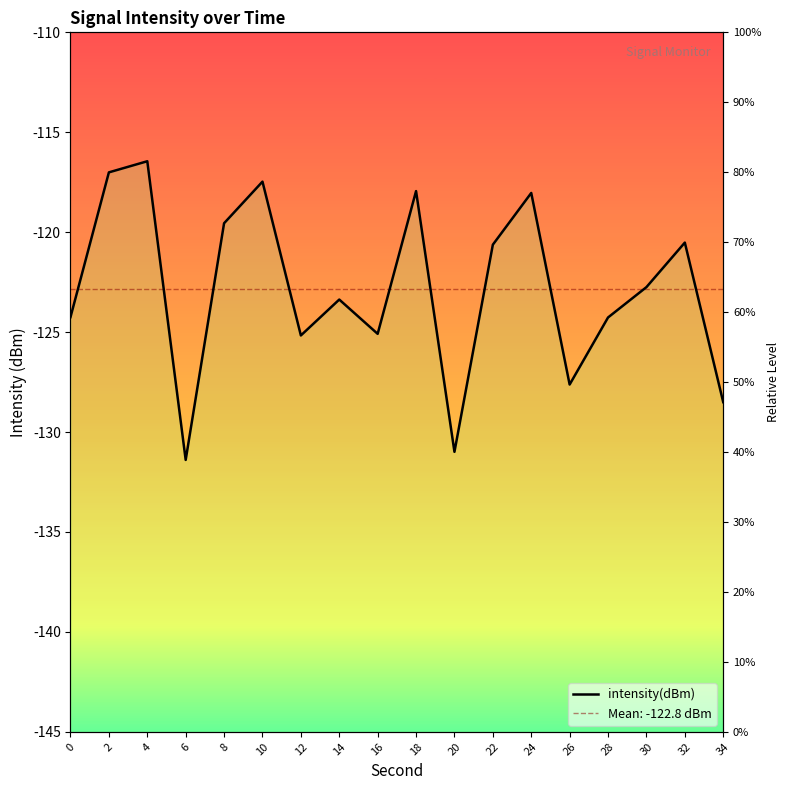

Is it true that the value at 22 is -59.2?

False